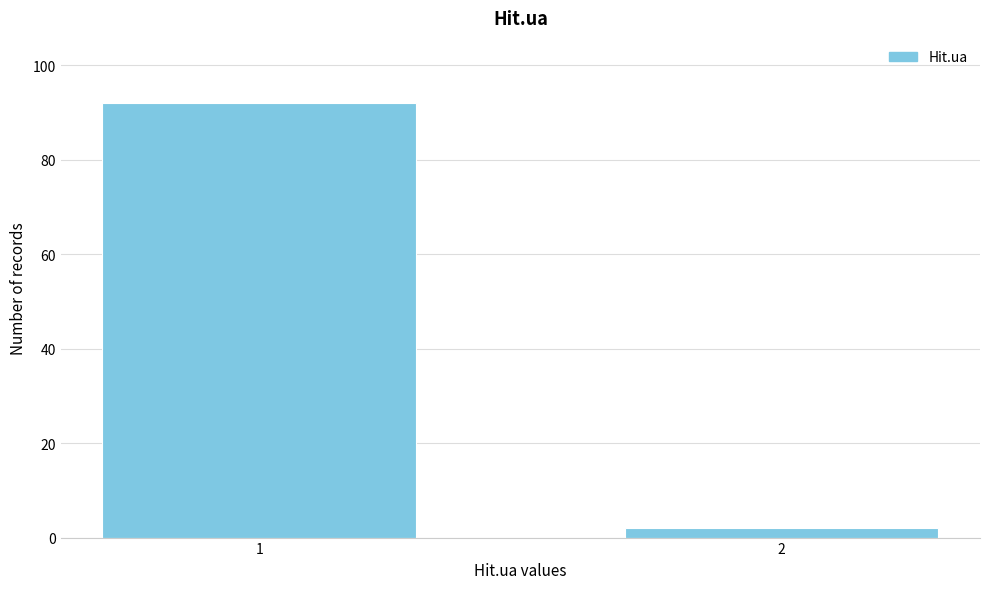

Reading left to right, what are all the values shown in this chart?

1=92	2=2